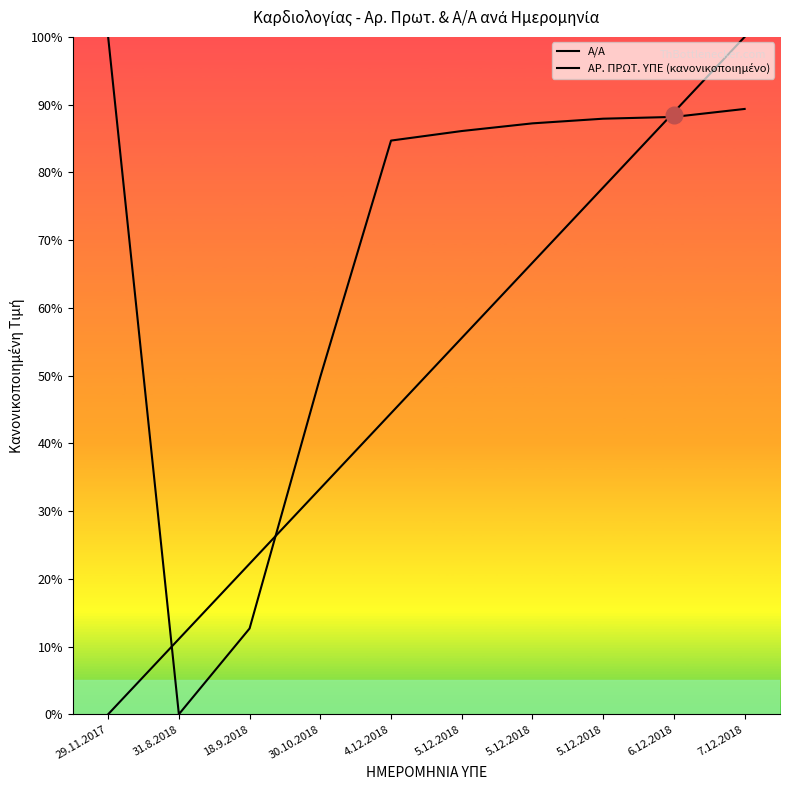

Reading left to right, list all the values displayed in this chart.

Α/Α: 0.0	11.1	22.2	33.3	44.4	55.6	66.7	77.8	88.9	100.0
ΑΡ. ΠΡΩΤ. ΥΠΕ (κανονικοποιημένο): 100.0	0.0	12.7	49.8	84.7	86.1	87.2	87.9	88.2	89.4